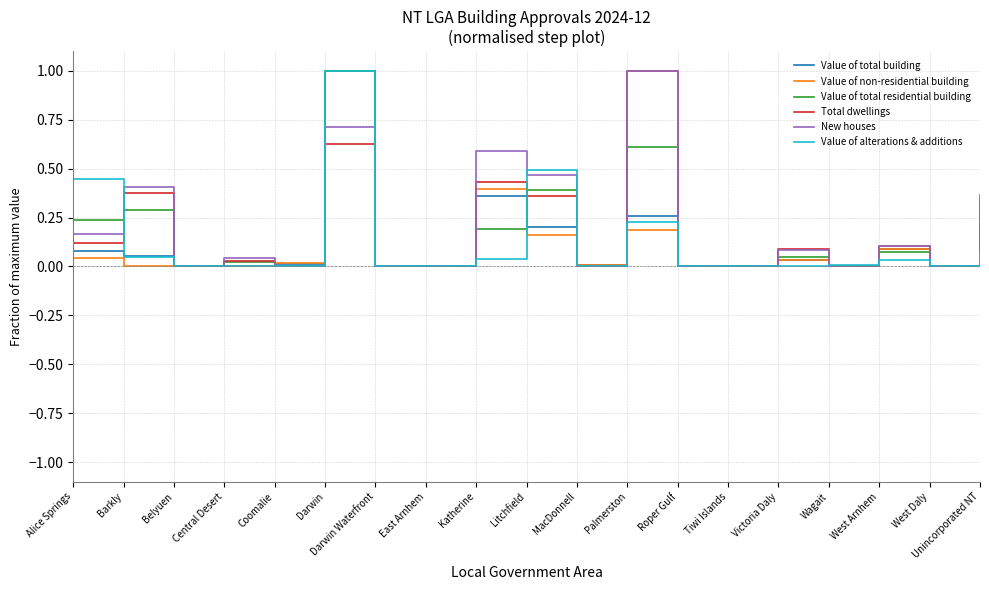

True or false: Value of alterations & additions and Value of total residential building cross at least once.

True